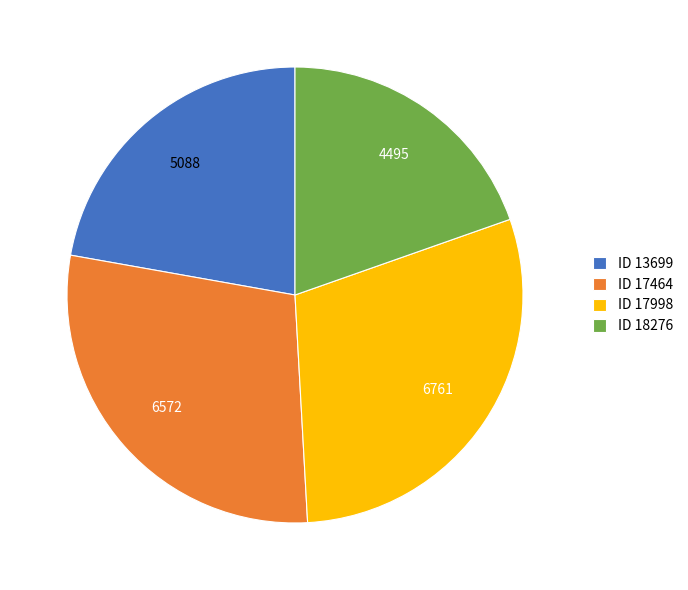

Combined, do ID 17464 and ID 17998 account for over 50%?

Yes